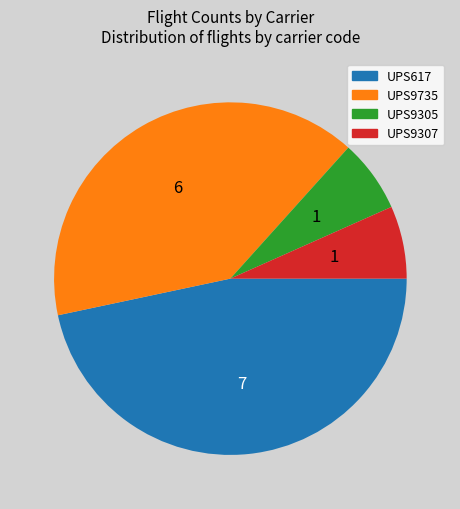

Count the number of slices in the pie.

4